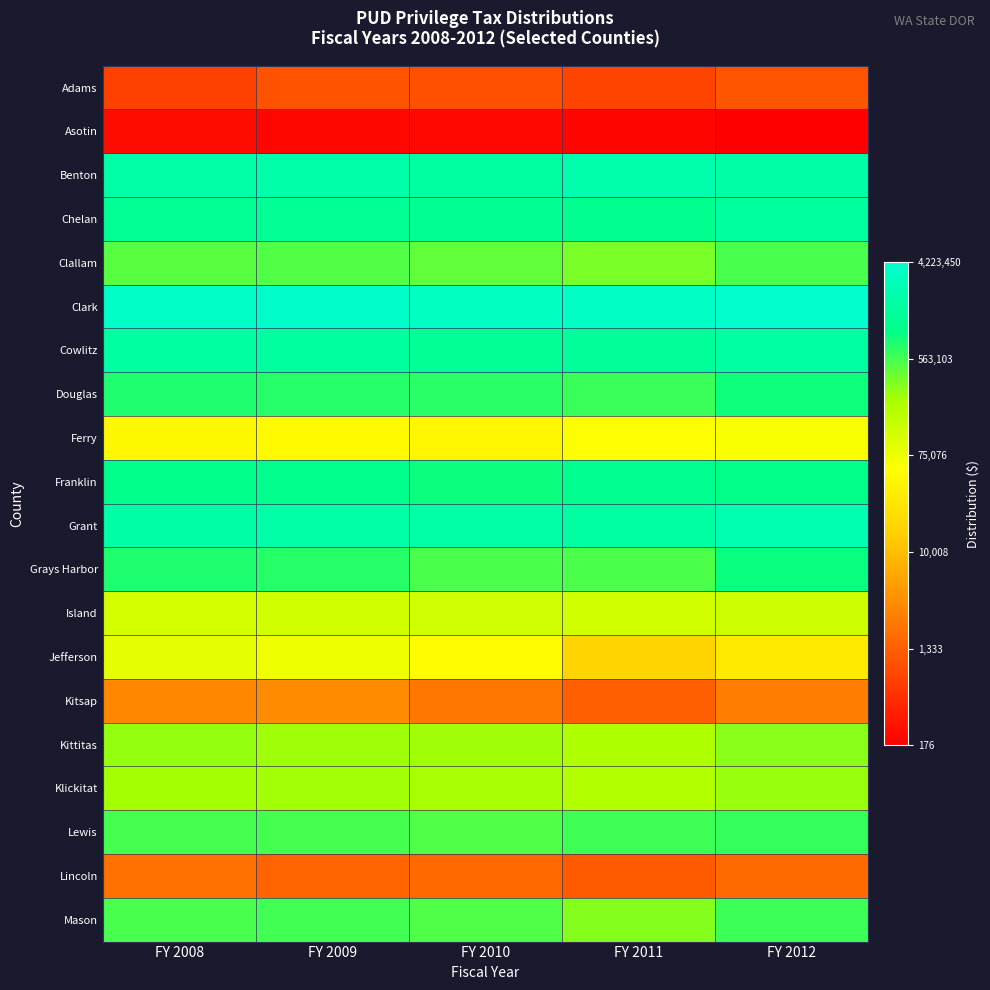

At which category is the sum across all series the highest?

FY 2012